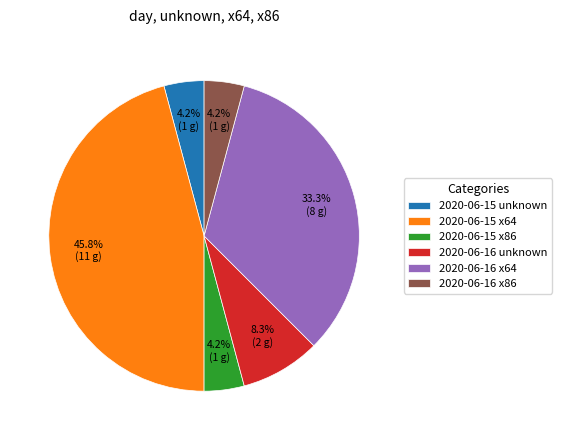

Is there any slice that represents more than half of the pie?

No